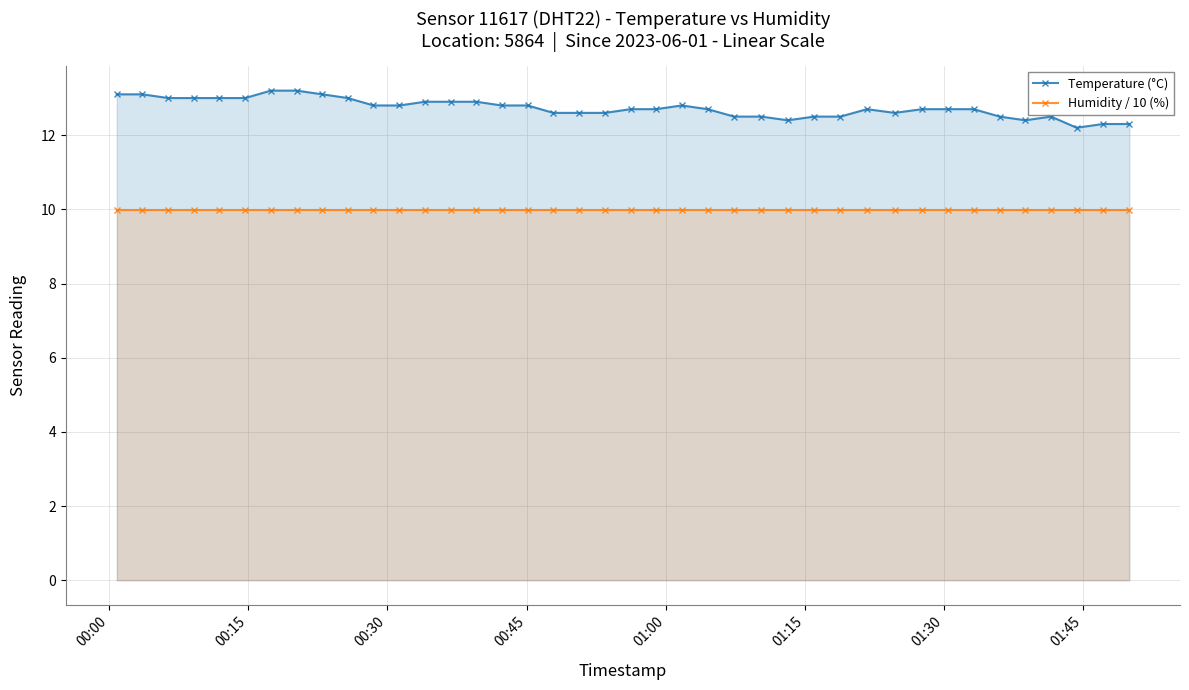

What is the value of the Humidity / 10 (%) point at the 14th from the left?

10.0